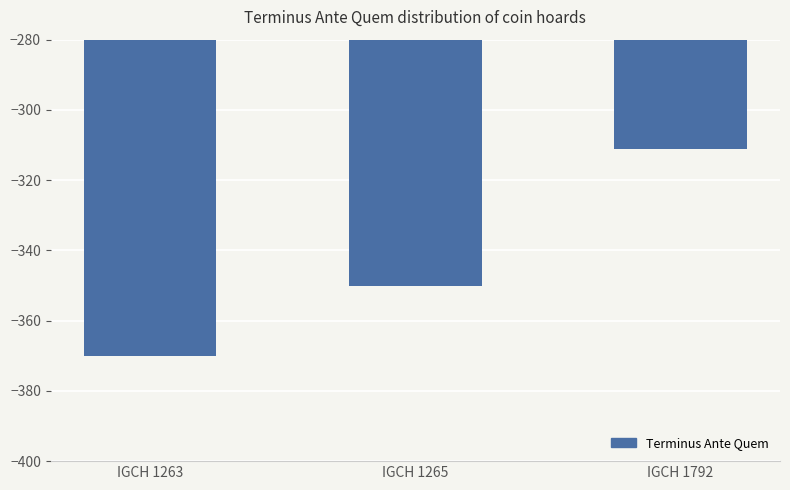

What is the value of the 2nd bar from the left?

-350